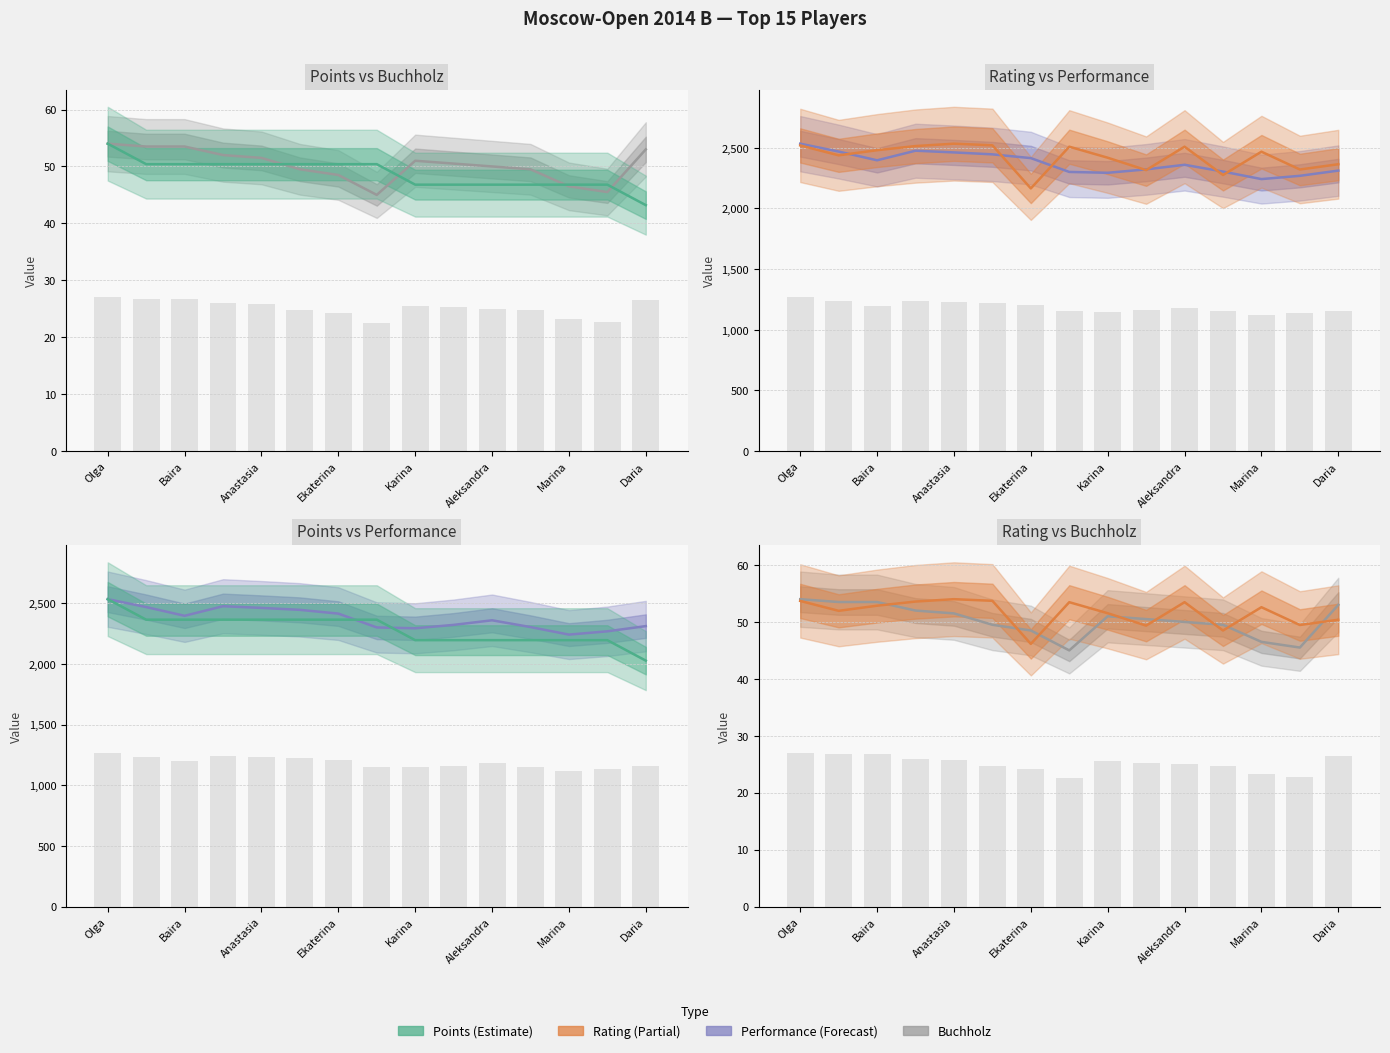

At which label does Performance first exceed 2360?

Olga